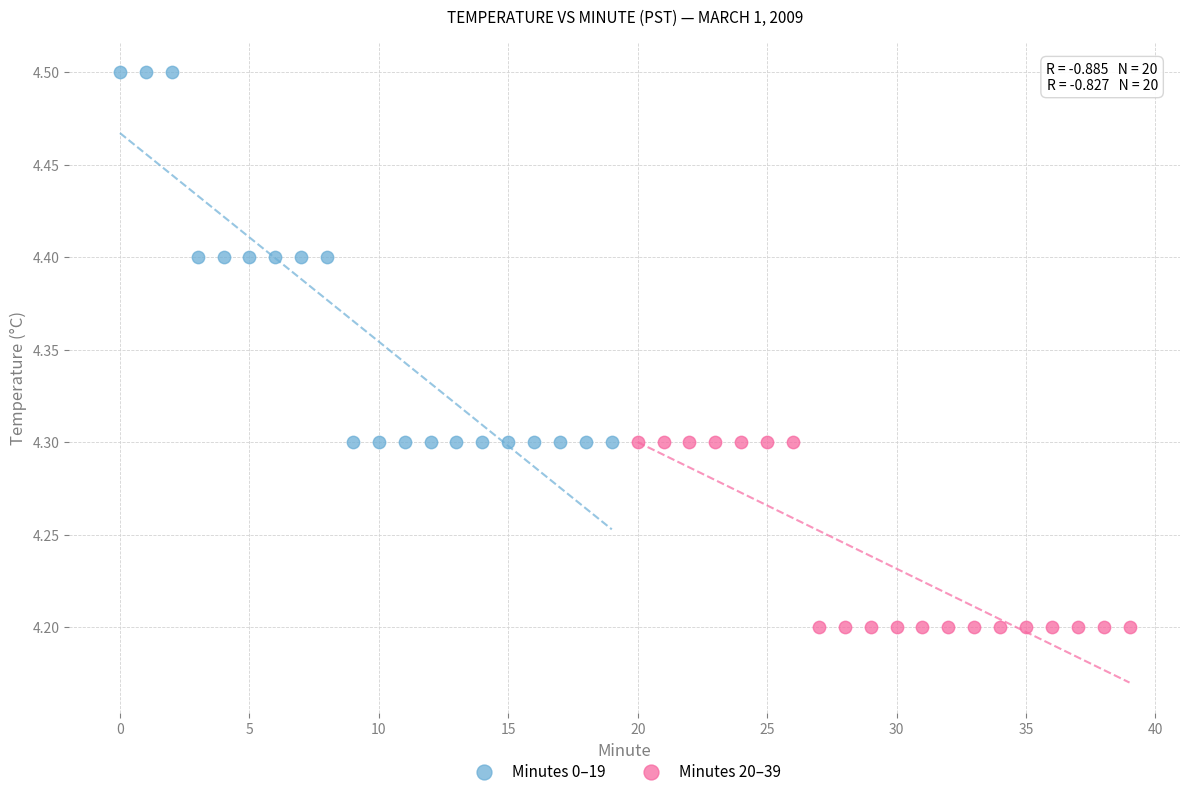

Which series contains the highest Y value?

Minutes 0–19